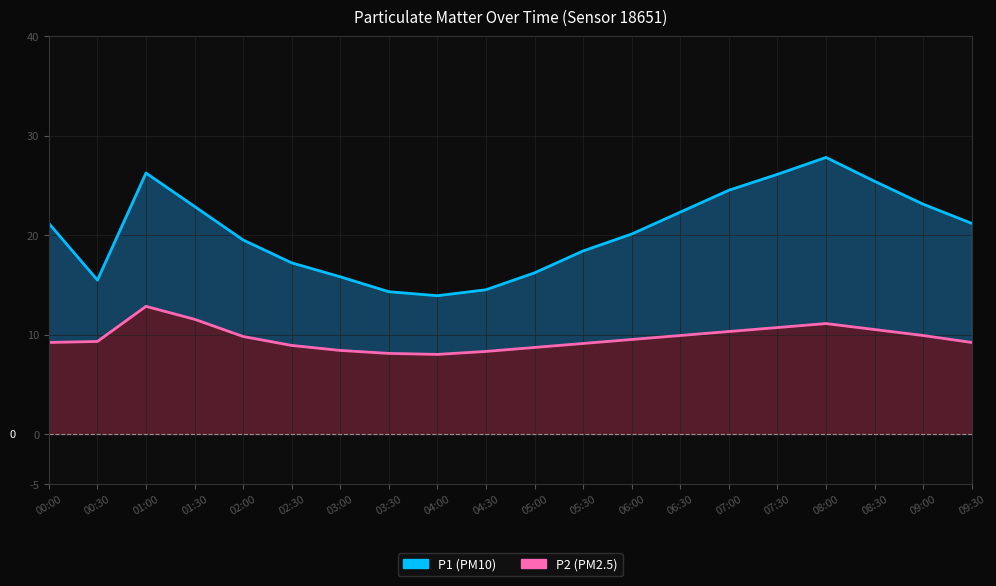

What is the sum of all P1 values?

406.0